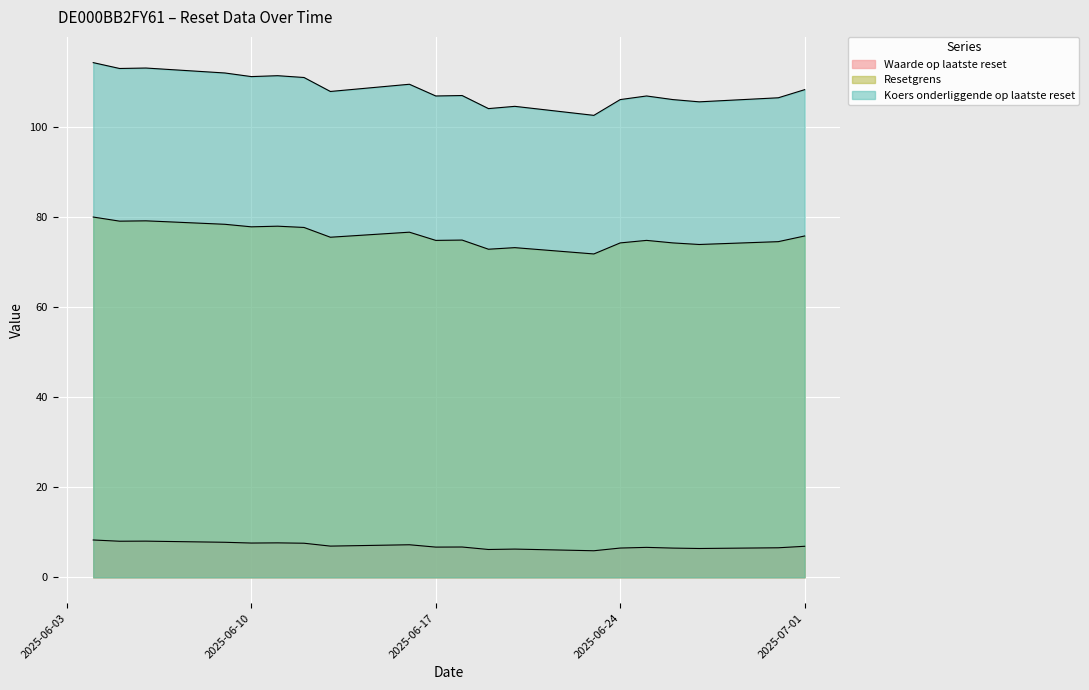

True or false: Waarde op laatste reset and Koers onderliggende op laatste reset intersect in this chart.

False